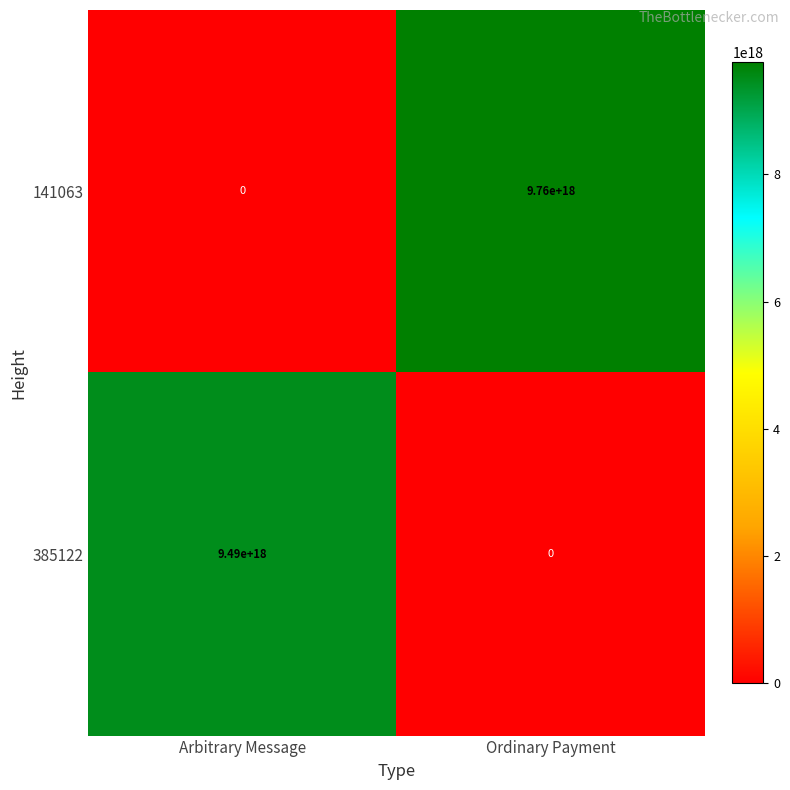

Rank the series at Arbitrary Message from highest to lowest value.

385122, 141063